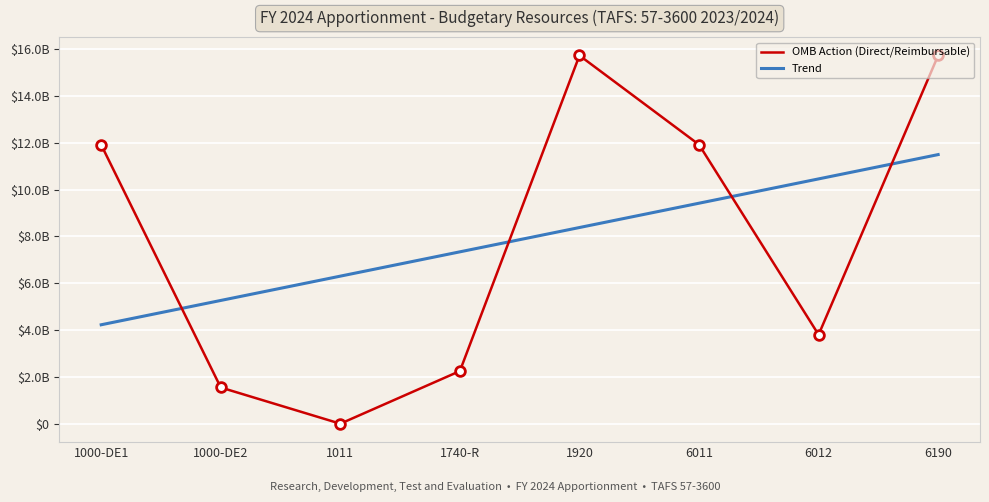

In OMB Action (Direct/Reimbursable), how many points are lower than both neighbors (excluding endpoints)?

2